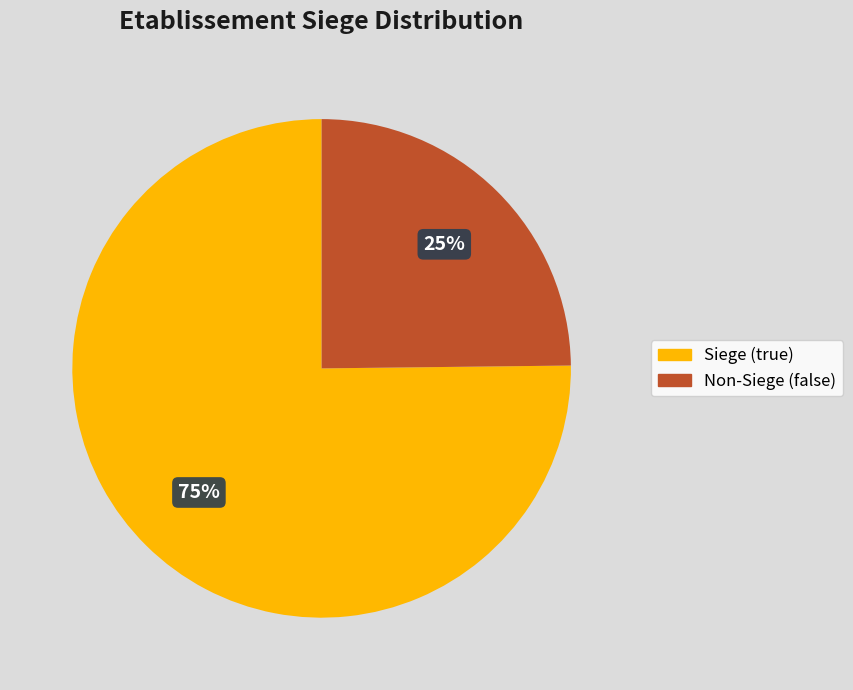

Is there any slice that represents more than half of the pie?

Yes